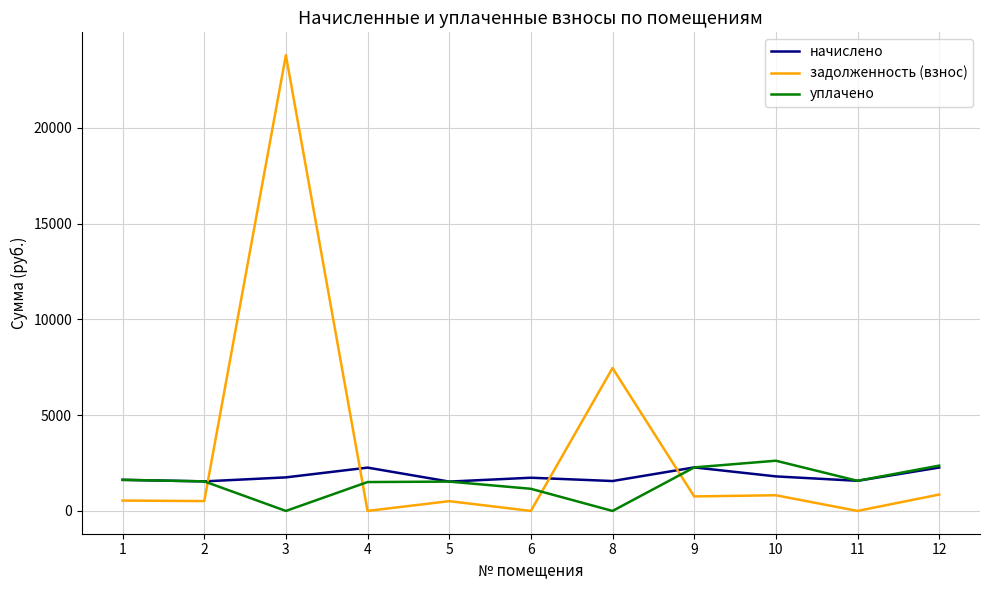

The value of уплачено at 8 is 1473.2. True or false?

False